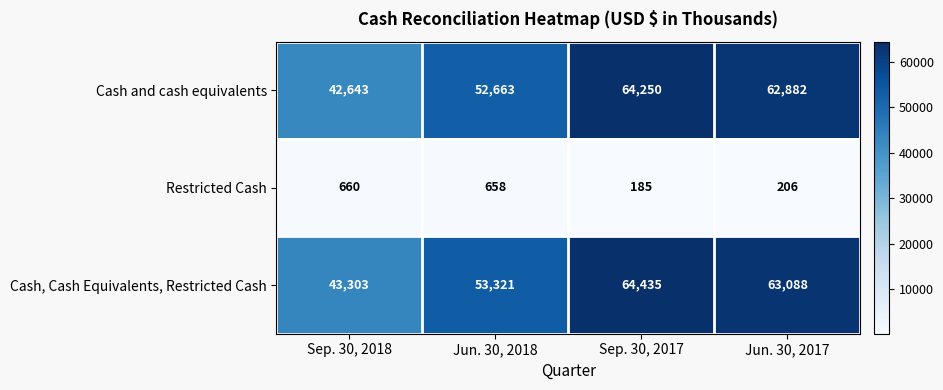

The value of Cash and cash equivalents at Sep. 30, 2018 is 42643. True or false?

True